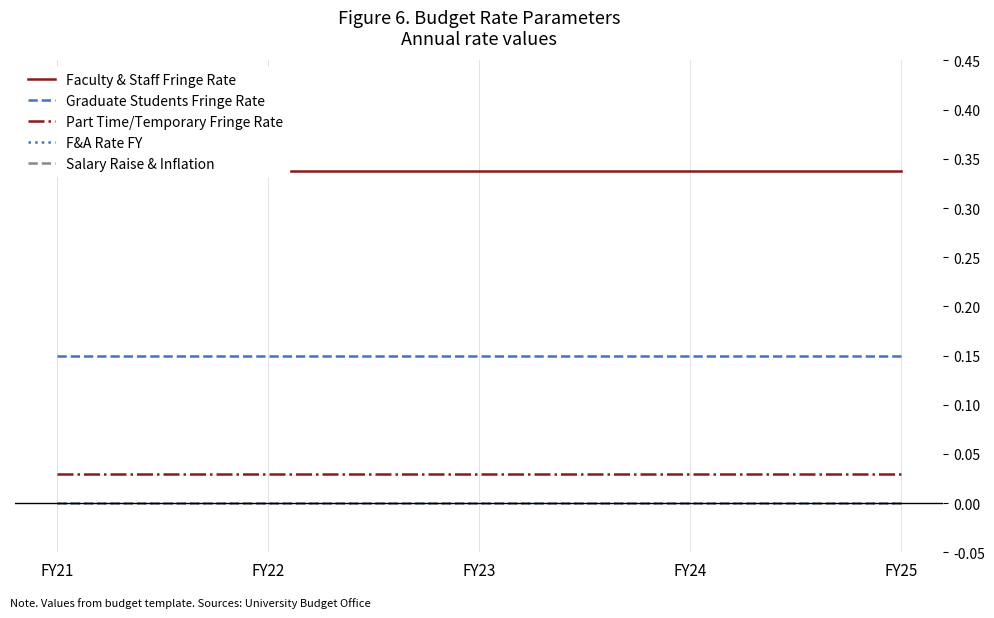

What are all the series names shown in the legend?

Faculty & Staff Fringe Rate, Graduate Students Fringe Rate, Part Time/Temporary Fringe Rate, F&A Rate FY, Salary Raise & Inflation